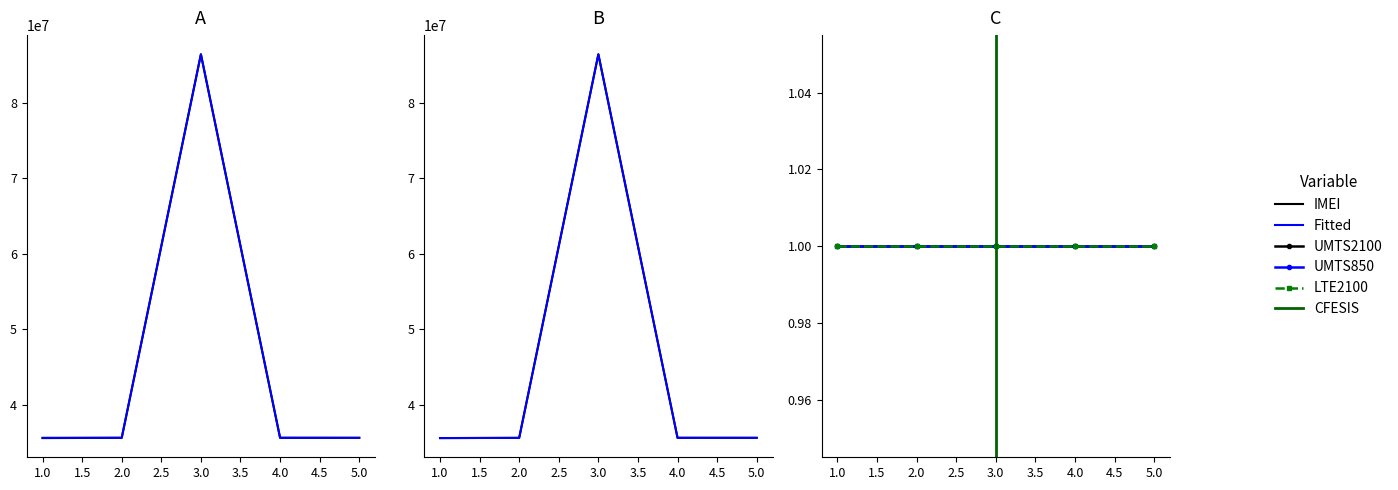

At which category is the sum across all series the highest?

3